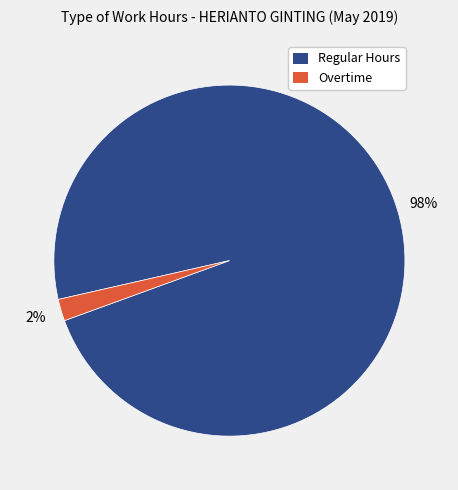

Rank the categories by value from highest to lowest.

Regular Hours, Overtime